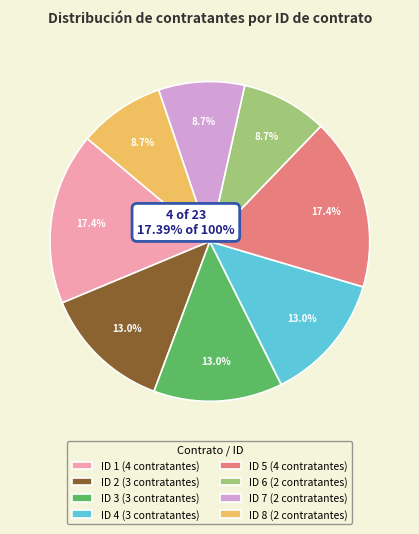

Is there any slice that represents more than half of the pie?

No